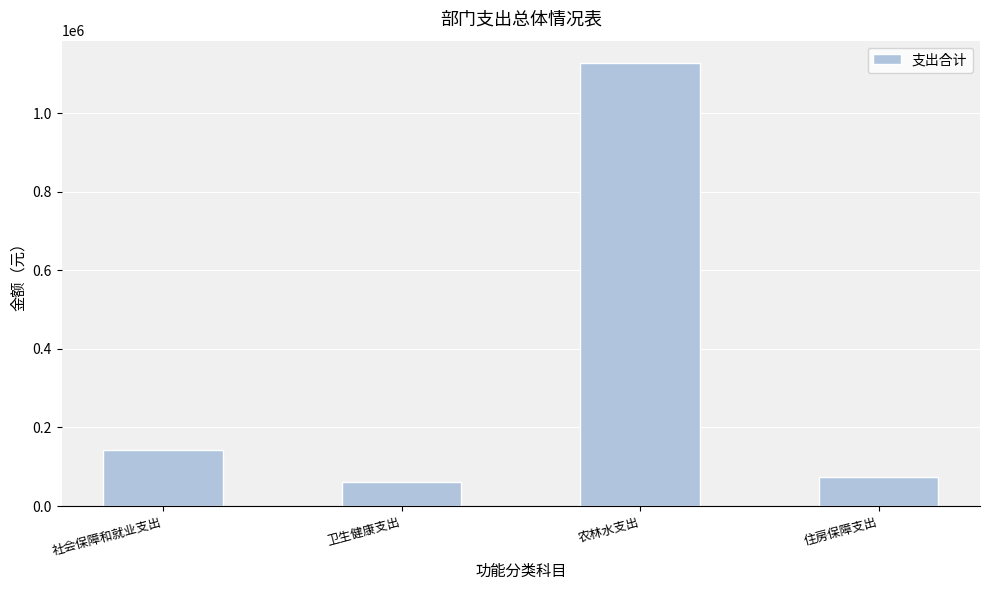

What is the smallest value displayed?

62328.6